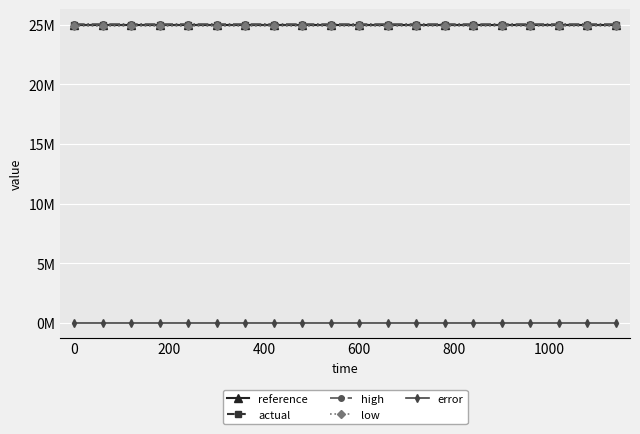

True or false: low has more than 2 interior local peaks.

False